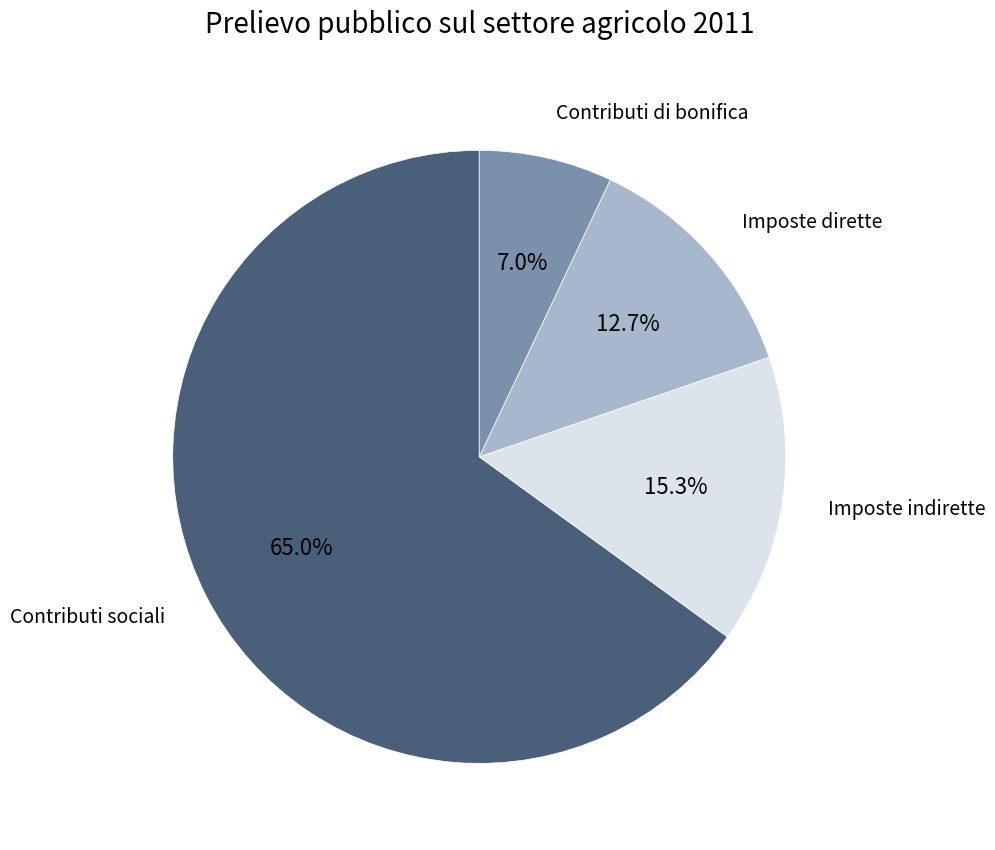

To the nearest percent, what percentage of the pie is Imposte dirette?

13%